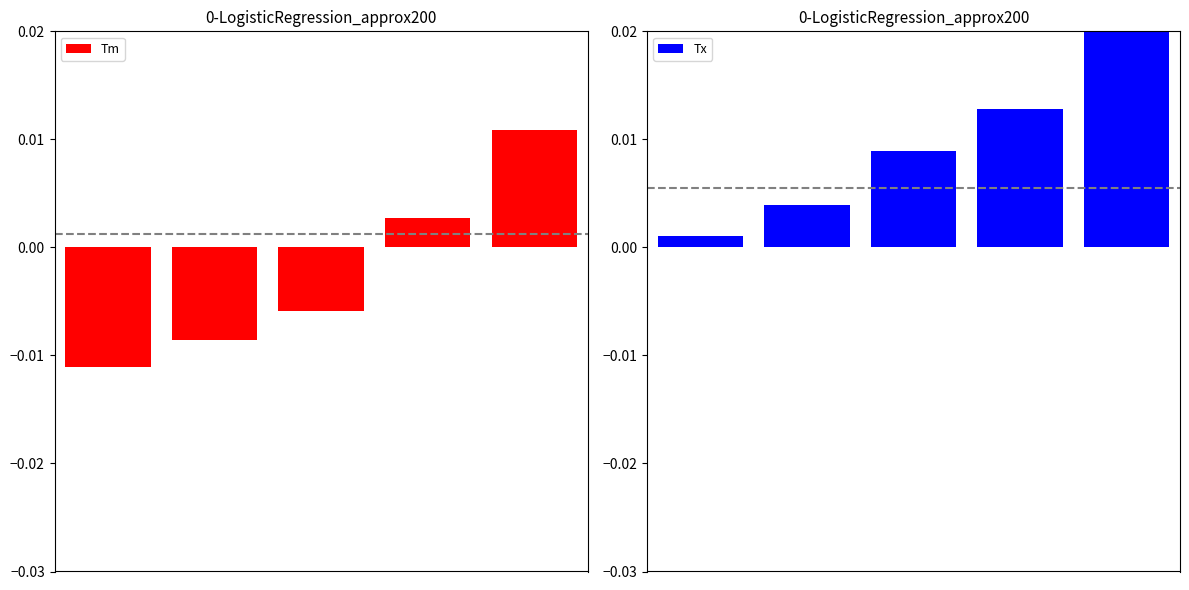

Between 3 and 4, which series saw the biggest shift?

Tx